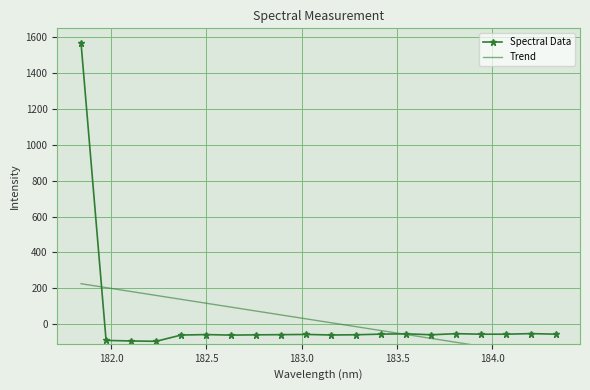

How many data points does each series have?

20